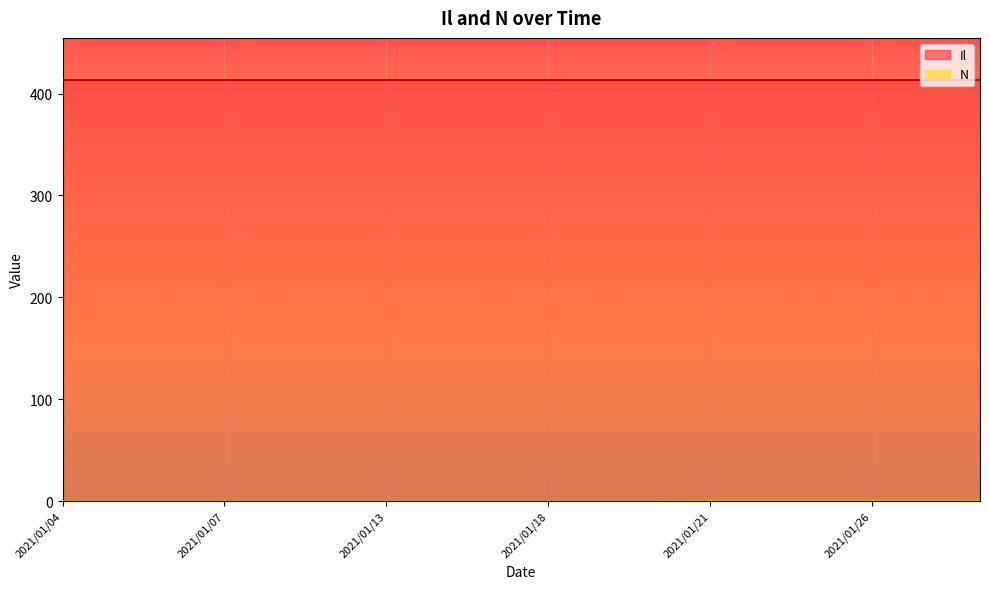

Does the chart display data point markers on the line(s)?

No